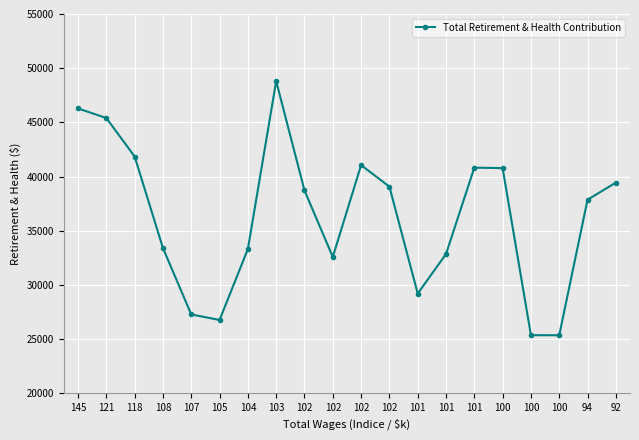

Reading left to right, list all the values displayed in this chart.

145=46285	121=45399	118=41845	108=33398	107=27269	105=26762	104=33303	103=48807	102=38718	102=32578	102=41052	102=39067	101=29198	101=32848	101=40820	100=40774	100=25356	100=25350	94=37856	92=39440